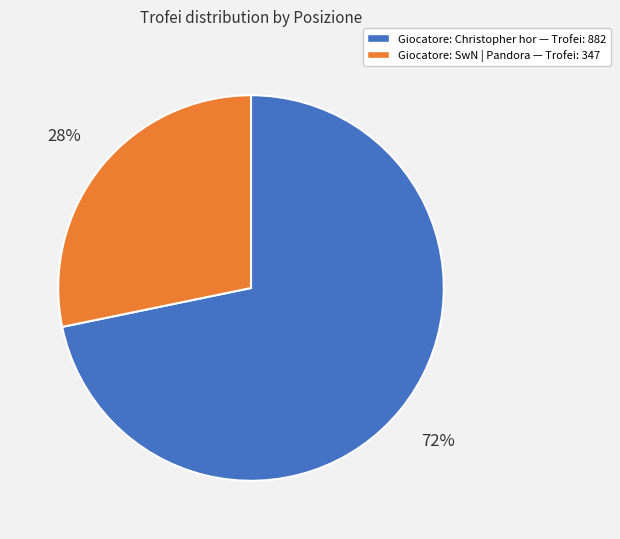

To the nearest percent, what is the average slice percentage?

50%